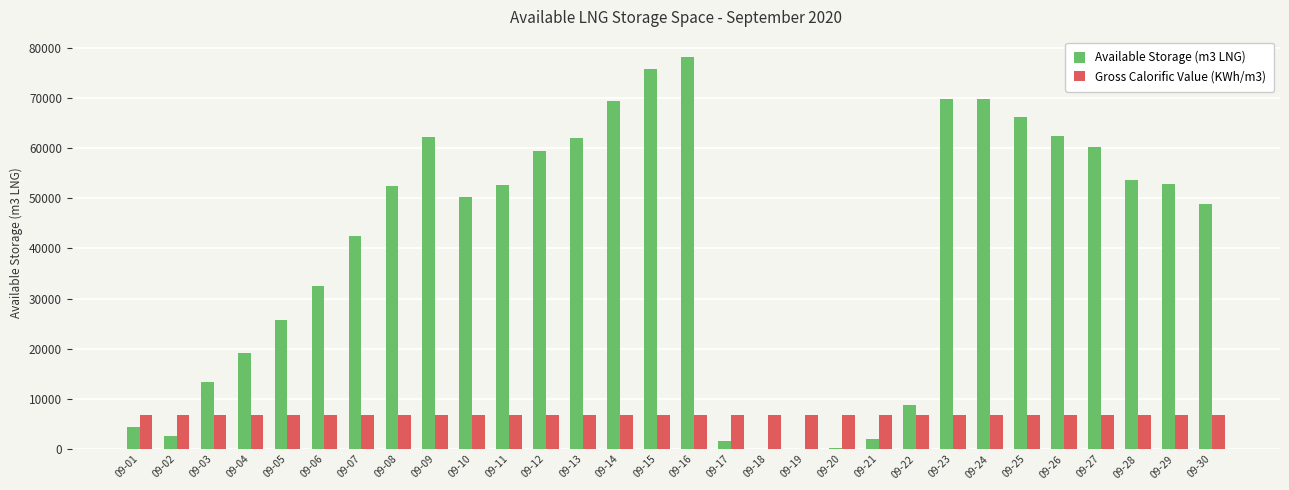

What is the maximum value shown in the chart?

78255